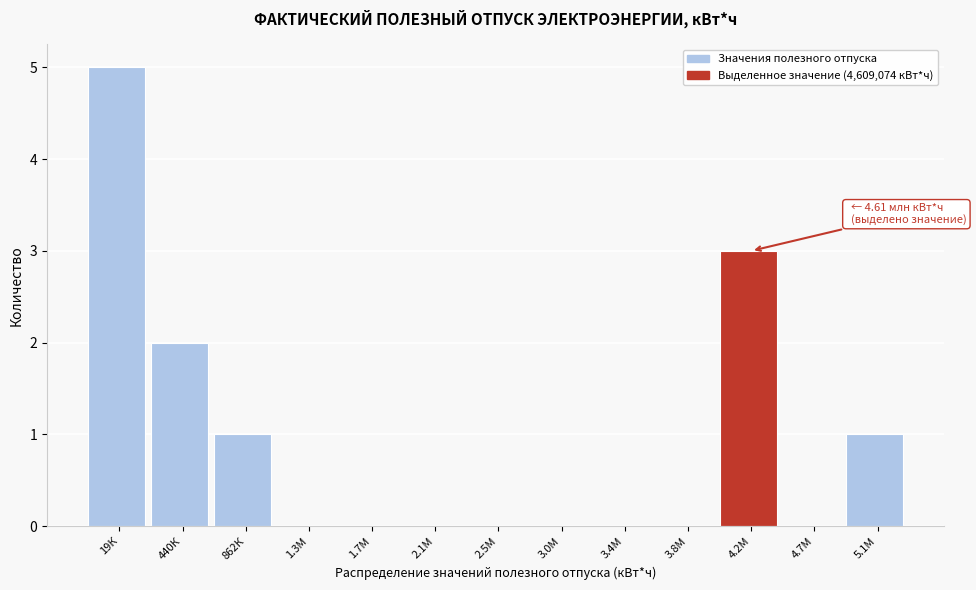

Reading left to right, transcribe all the data shown in this chart.

19К=5	440К=2	862К=1	1.3М=0	1.7М=0	2.1М=0	2.5М=0	3.0М=0	3.4М=0	3.8М=0	4.2М=3	4.7М=0	5.1М=1